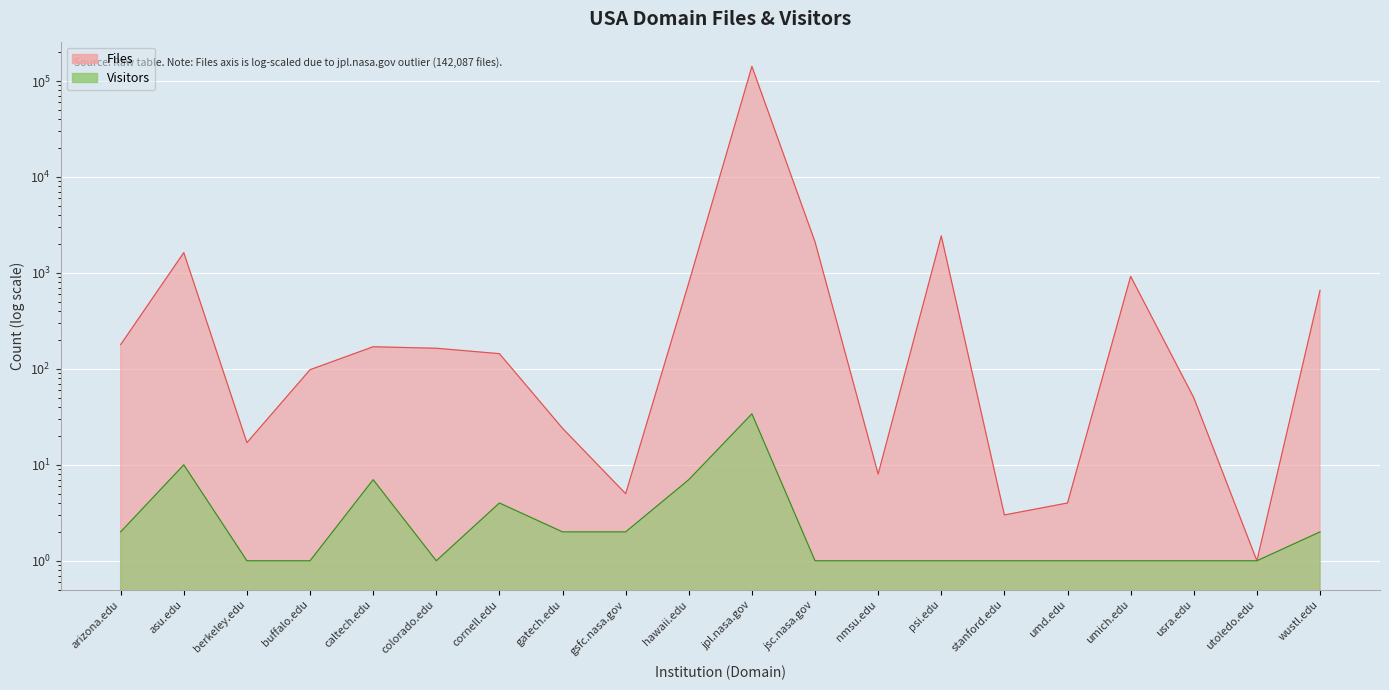

How many data points does each series have?

20